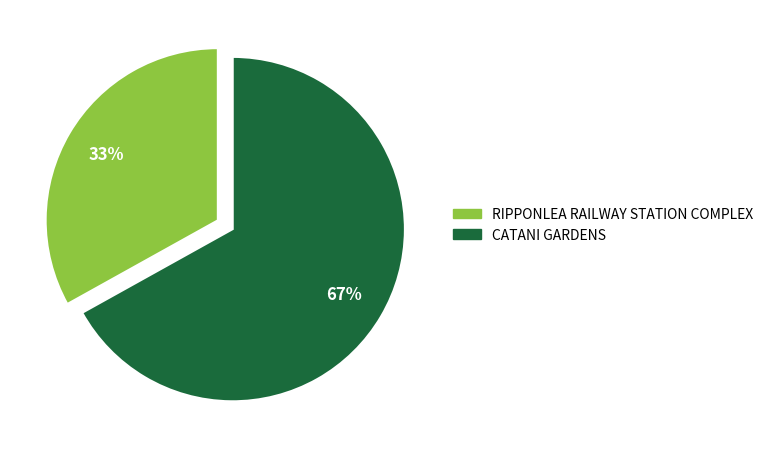

Is the sum of CATANI GARDENS and RIPPONLEA RAILWAY STATION COMPLEX greater than half?

Yes